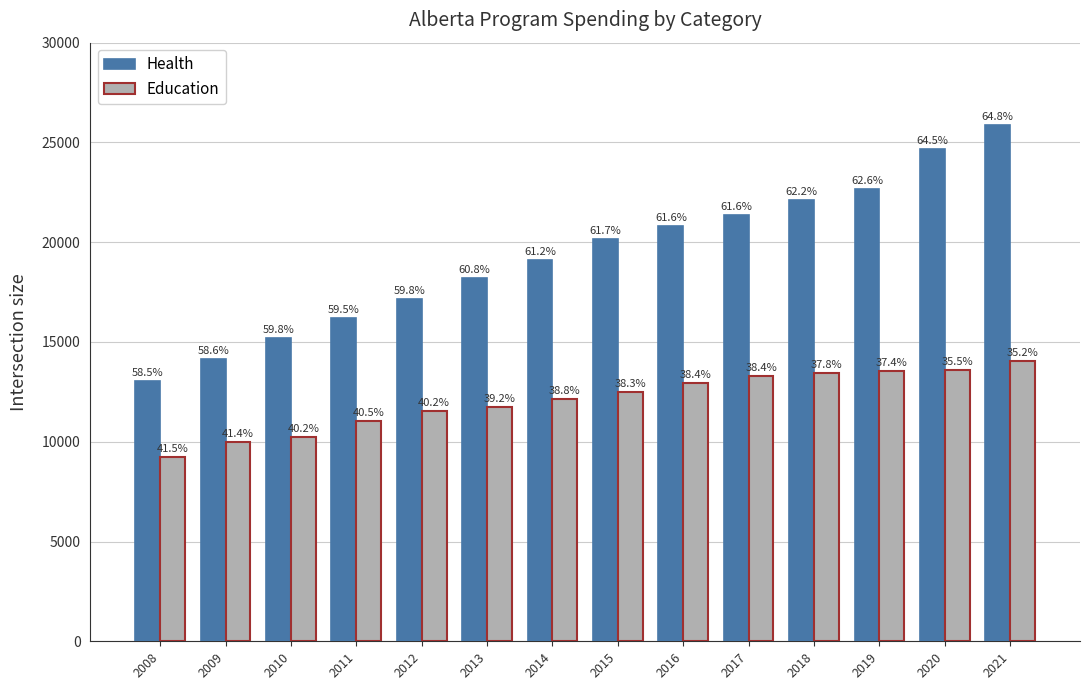

Are the bars horizontal?

No